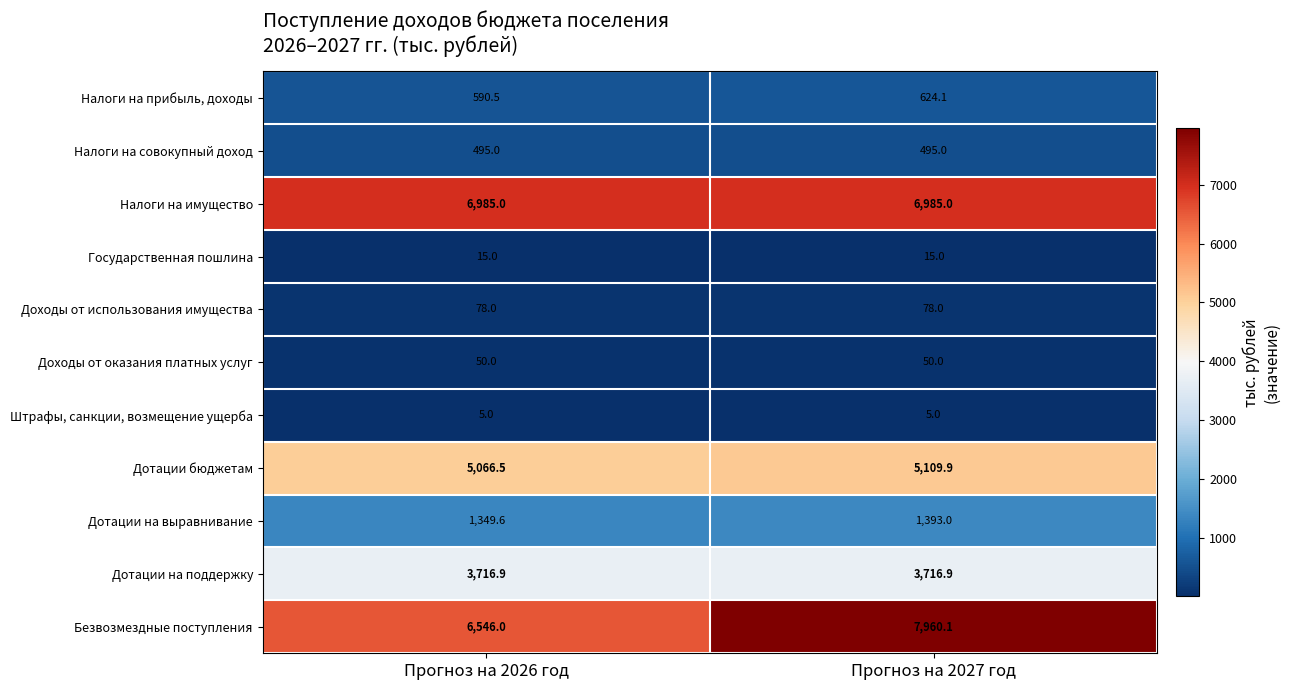

Which series has the largest range (max minus min)?

Безвозмездные поступления